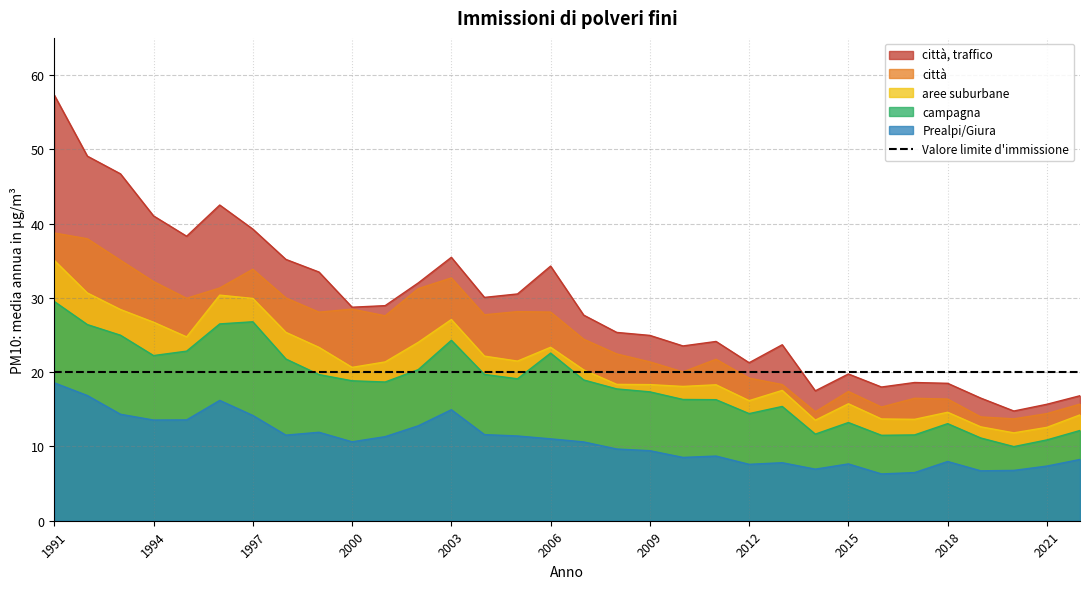

Reading left to right, list all the values displayed in this chart.

città, traffico: 1991=57.3	1992=49.1	1993=46.7	1994=41.0	1995=38.3	1996=42.5	1997=39.3	1998=35.2	1999=33.5	2000=28.7	2001=29.0	2002=32.0	2003=35.5	2004=30.1	2005=30.5	2006=34.3	2007=27.7	2008=25.4	2009=24.9	2010=23.5	2011=24.1	2012=21.3	2013=23.7	2014=17.5	2015=19.8	2016=18.0	2017=18.6	2018=18.5	2019=16.5	2020=14.8	2021=15.7	2022=16.8
città: 1991=38.7	1992=38.0	1993=35.1	1994=32.2	1995=29.9	1996=31.3	1997=33.9	1998=30.0	1999=28.1	2000=28.5	2001=27.6	2002=31.2	2003=32.7	2004=27.7	2005=28.1	2006=28.1	2007=24.4	2008=22.4	2009=21.4	2010=20.0	2011=21.7	2012=19.2	2013=18.3	2014=14.7	2015=17.4	2016=15.3	2017=16.5	2018=16.4	2019=14.0	2020=13.7	2021=14.4	2022=15.7
aree suburbane: 1991=35.0	1992=30.7	1993=28.4	1994=26.7	1995=24.8	1996=30.4	1997=29.9	1998=25.4	1999=23.3	2000=20.6	2001=21.4	2002=24.0	2003=27.1	2004=22.2	2005=21.5	2006=23.4	2007=20.3	2008=18.4	2009=18.3	2010=18.1	2011=18.3	2012=16.2	2013=17.5	2014=13.5	2015=15.7	2016=13.7	2017=13.7	2018=14.6	2019=12.6	2020=11.8	2021=12.6	2022=14.2
campagna: 1991=29.5	1992=26.4	1993=25.0	1994=22.2	1995=22.8	1996=26.5	1997=26.8	1998=21.8	1999=19.7	2000=18.8	2001=18.7	2002=20.3	2003=24.3	2004=19.7	2005=19.1	2006=22.6	2007=18.9	2008=17.7	2009=17.4	2010=16.3	2011=16.3	2012=14.4	2013=15.4	2014=11.7	2015=13.2	2016=11.5	2017=11.6	2018=13.1	2019=11.1	2020=10.0	2021=10.9	2022=12.2
Prealpi/Giura: 1991=18.6	1992=16.9	1993=14.3	1994=13.6	1995=13.6	1996=16.2	1997=14.2	1998=11.5	1999=11.9	2000=10.6	2001=11.3	2002=12.8	2003=14.9	2004=11.6	2005=11.4	2006=11.0	2007=10.6	2008=9.7	2009=9.4	2010=8.5	2011=8.7	2012=7.6	2013=7.8	2014=6.9	2015=7.7	2016=6.3	2017=6.5	2018=8.0	2019=6.7	2020=6.8	2021=7.4	2022=8.2